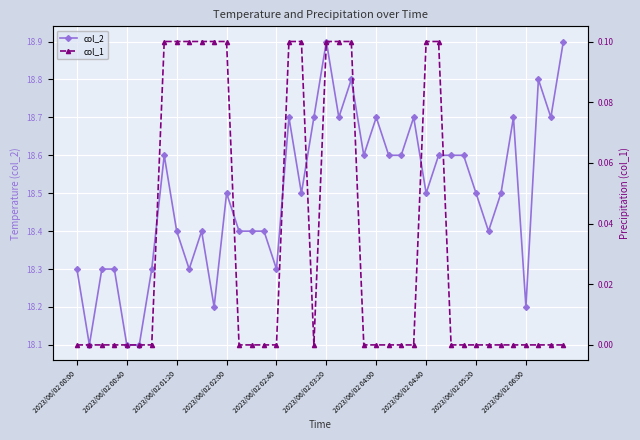

How many col_2 values are between 18 and 19?

40